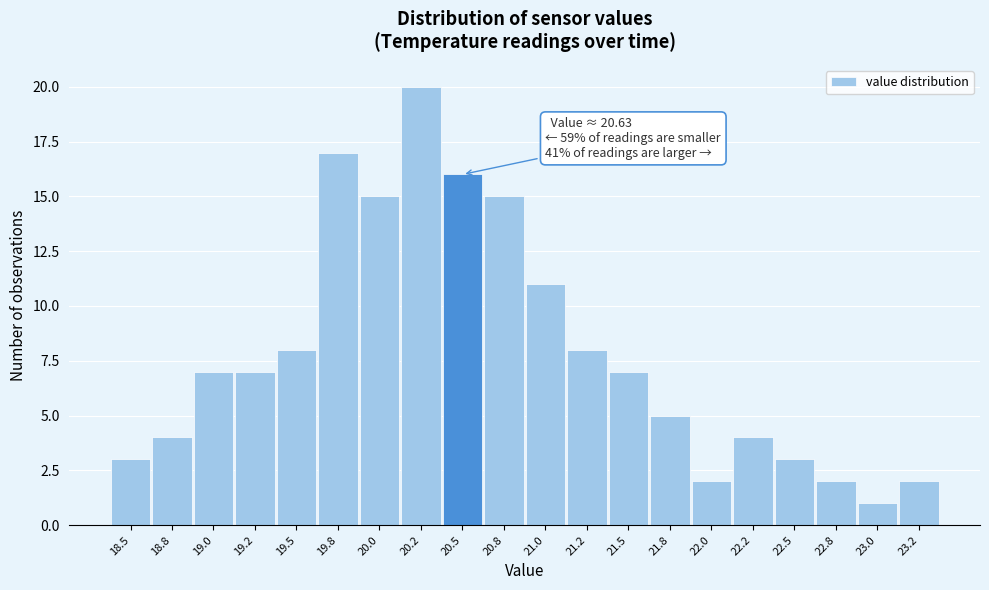

Reading left to right, what are all the values shown in this chart?

18.5=3	18.8=4	19.0=7	19.2=7	19.5=8	19.8=17	20.0=15	20.2=20	20.5=16	20.8=15	21.0=11	21.2=8	21.5=7	21.8=5	22.0=2	22.2=4	22.5=3	22.8=2	23.0=1	23.2=2